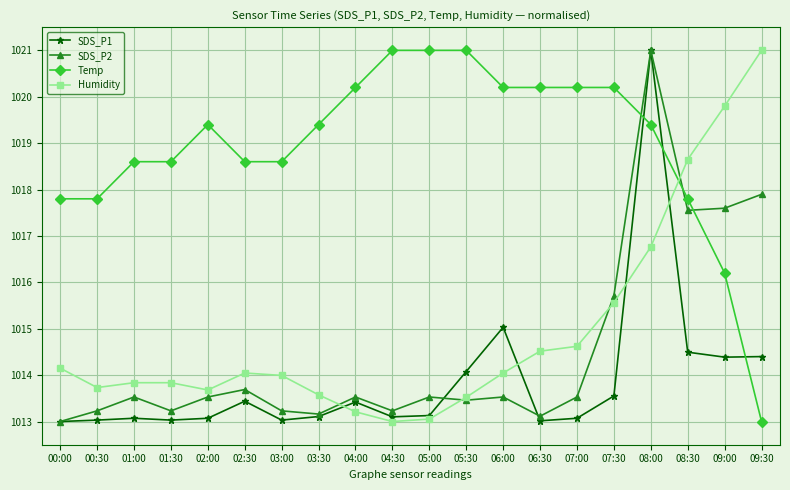

Does the chart display data point markers on the line(s)?

Yes